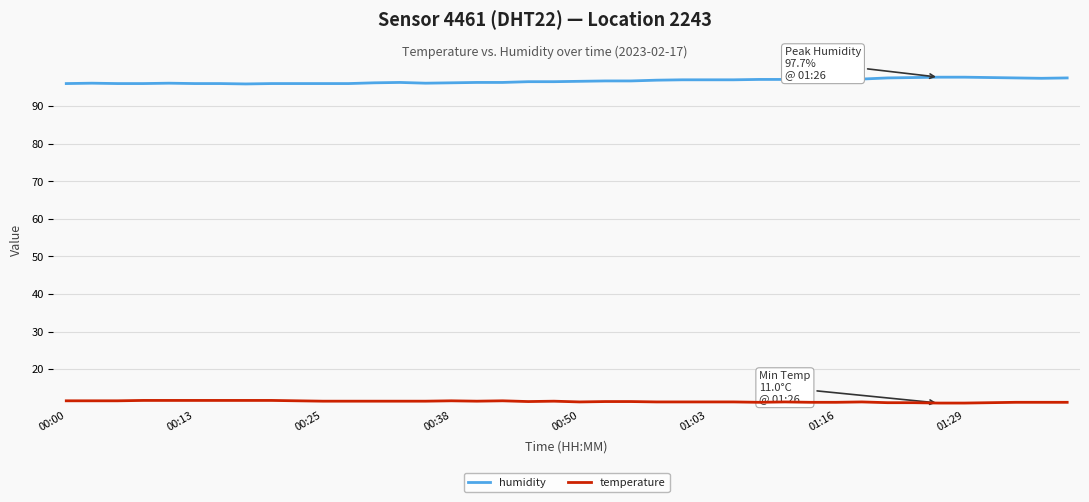

Rank the series by their average value, from highest to lowest.

humidity, temperature